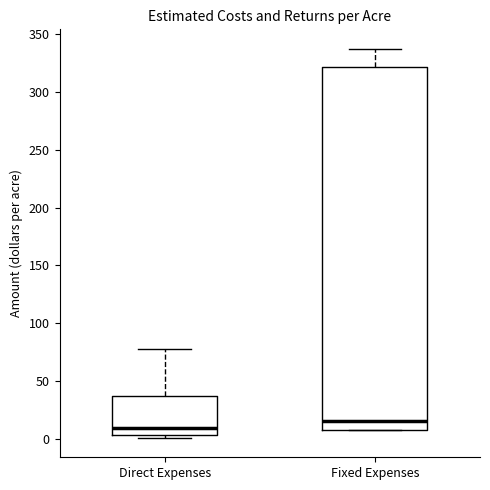

Reading left to right, transcribe this box plot: for each box, give where its median line is, the range the box spans, and where its two whiskers end, as read against the y-axis. The values are not printed on the chart, so give them approximately, as read against the axis.

Direct Expenses: median 10, box 5 to 35, whiskers 0 to 80
Fixed Expenses: median 15, box 10 to 320, whiskers 10 to 335